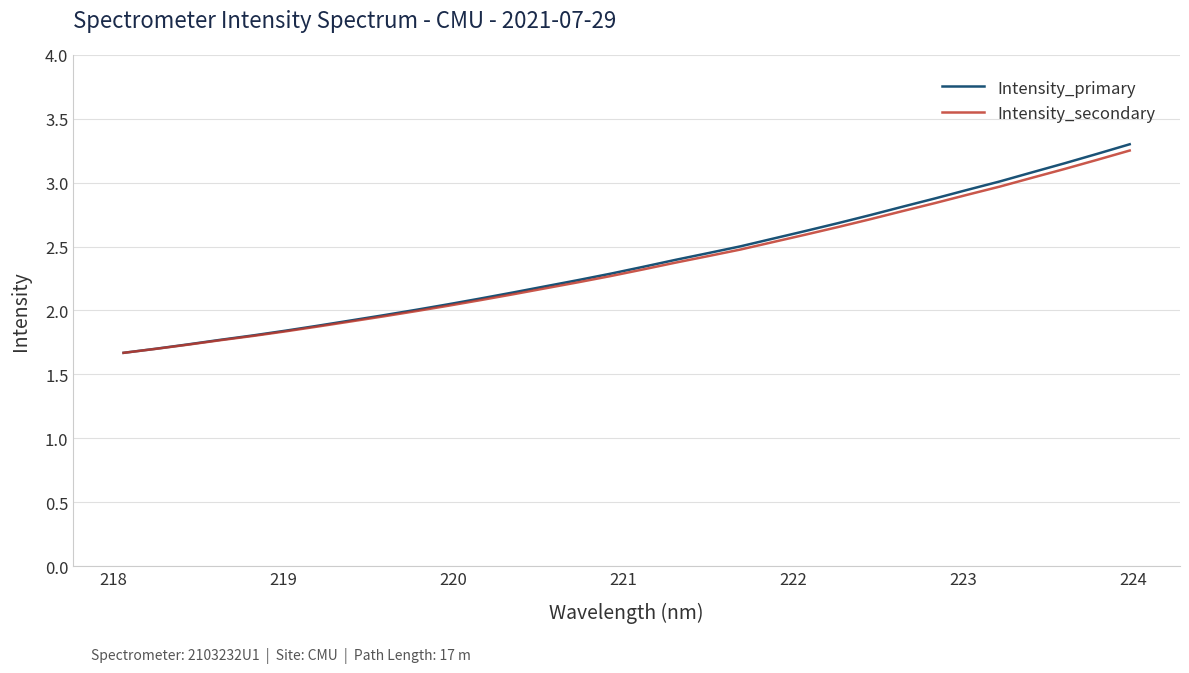

Which series has the widest spread of values?

Intensity_primary